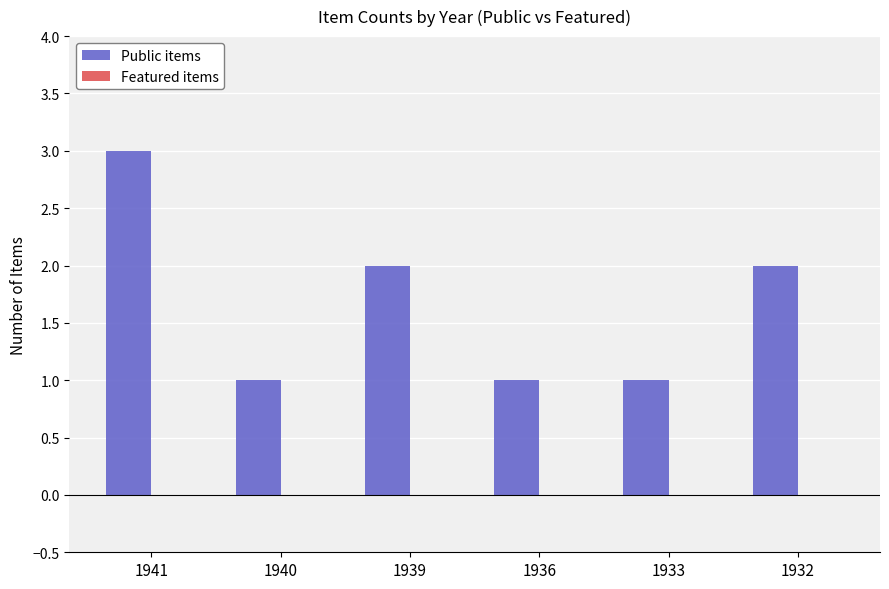

Which has a higher value, 1939 or 1940?

1939